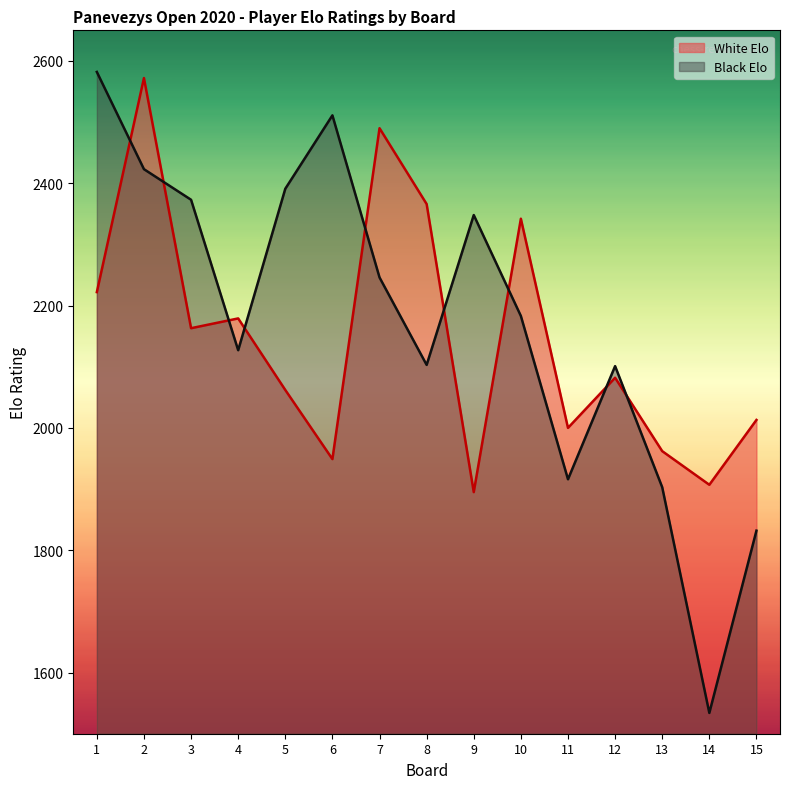

List the series in order of their peak value, highest first.

Black Elo, White Elo